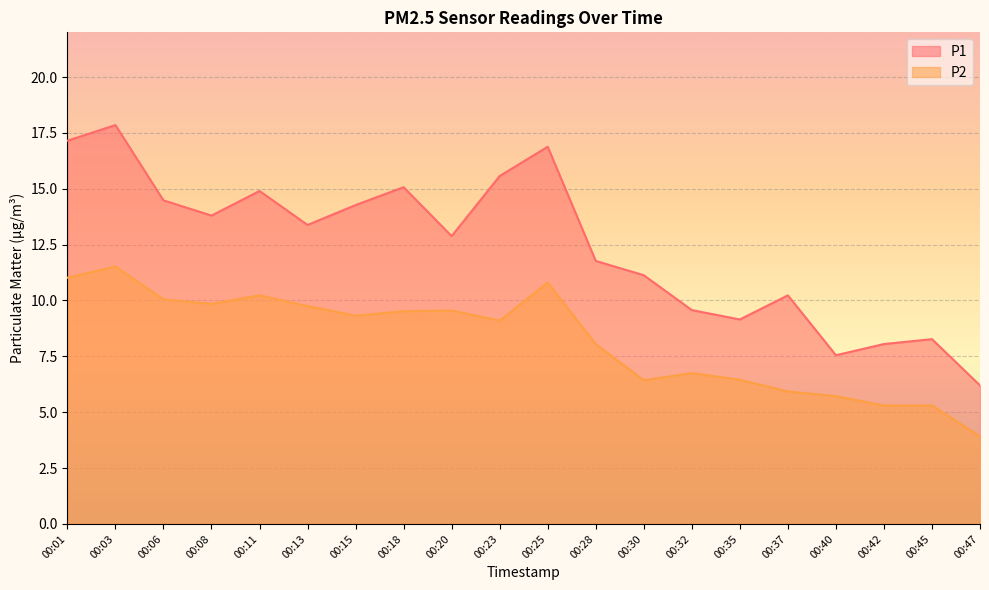

True or false: P1 has more than 1 points higher than both neighbors.

True